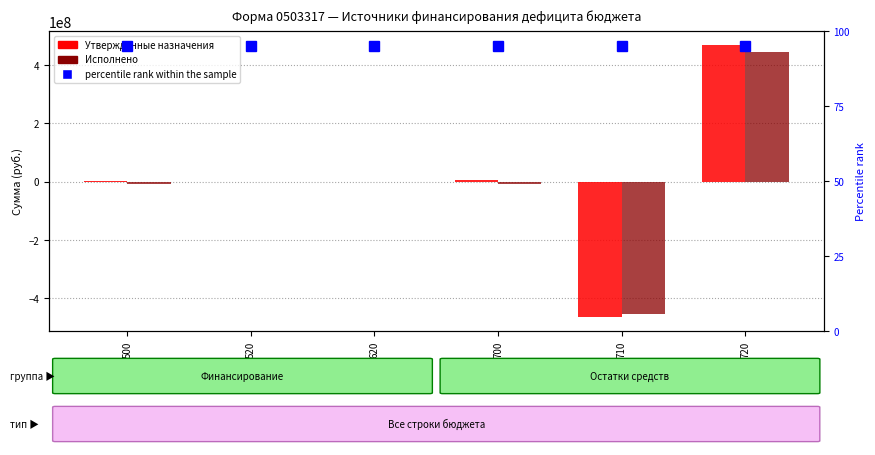

Rank the series at 620 from lowest to highest value.

Утвержденные назначения, Исполнено, percentile rank within the sample